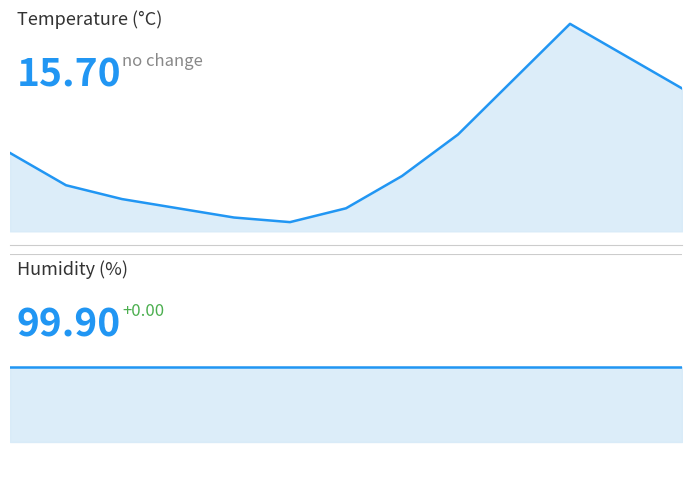

True or false: Humidity (%)_line has more than 2 points higher than both neighbors.

False